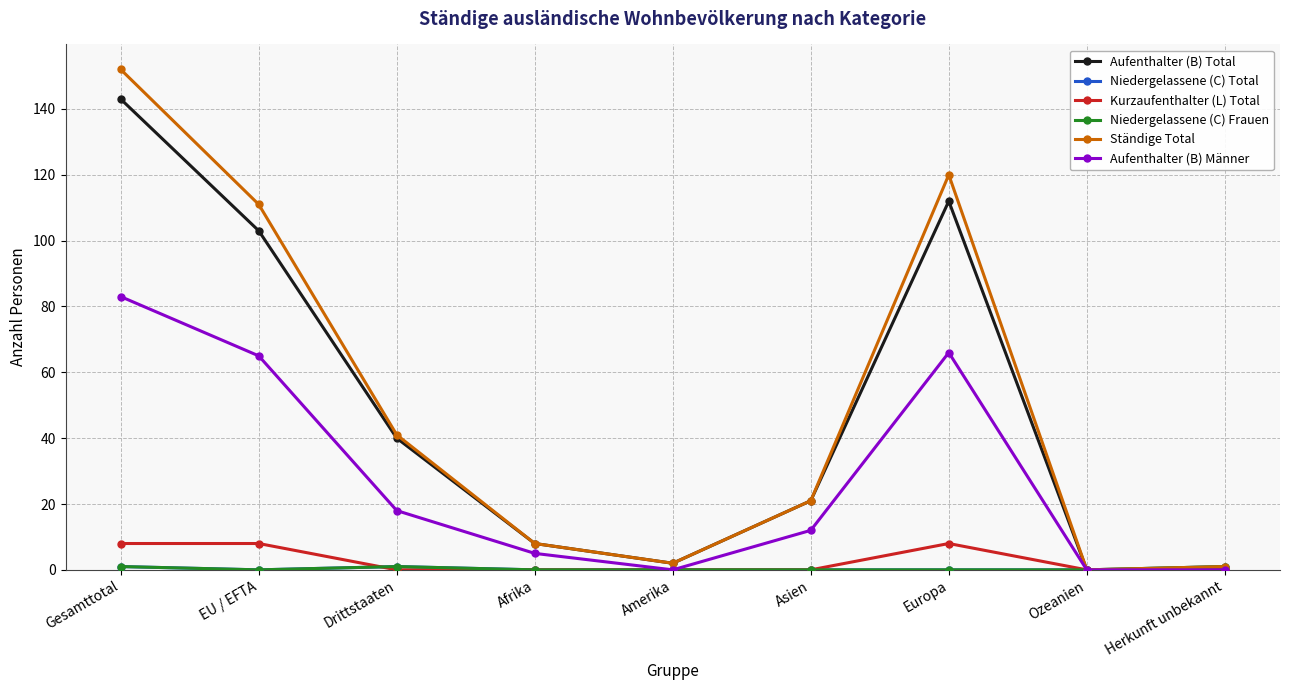

Reading right to left, list all the values displayed in this chart.

Aufenthalter (B) Total: Herkunft unbekannt=0	Ozeanien=0	Europa=112	Asien=21	Amerika=2	Afrika=8	Drittstaaten=40	EU / EFTA=103	Gesamttotal=143
Niedergelassene (C) Total: Herkunft unbekannt=1	Ozeanien=0	Europa=0	Asien=0	Amerika=0	Afrika=0	Drittstaaten=1	EU / EFTA=0	Gesamttotal=1
Kurzaufenthalter (L) Total: Herkunft unbekannt=0	Ozeanien=0	Europa=8	Asien=0	Amerika=0	Afrika=0	Drittstaaten=0	EU / EFTA=8	Gesamttotal=8
Niedergelassene (C) Frauen: Herkunft unbekannt=1	Ozeanien=0	Europa=0	Asien=0	Amerika=0	Afrika=0	Drittstaaten=1	EU / EFTA=0	Gesamttotal=1
Ständige Total: Herkunft unbekannt=1	Ozeanien=0	Europa=120	Asien=21	Amerika=2	Afrika=8	Drittstaaten=41	EU / EFTA=111	Gesamttotal=152
Aufenthalter (B) Männer: Herkunft unbekannt=0	Ozeanien=0	Europa=66	Asien=12	Amerika=0	Afrika=5	Drittstaaten=18	EU / EFTA=65	Gesamttotal=83